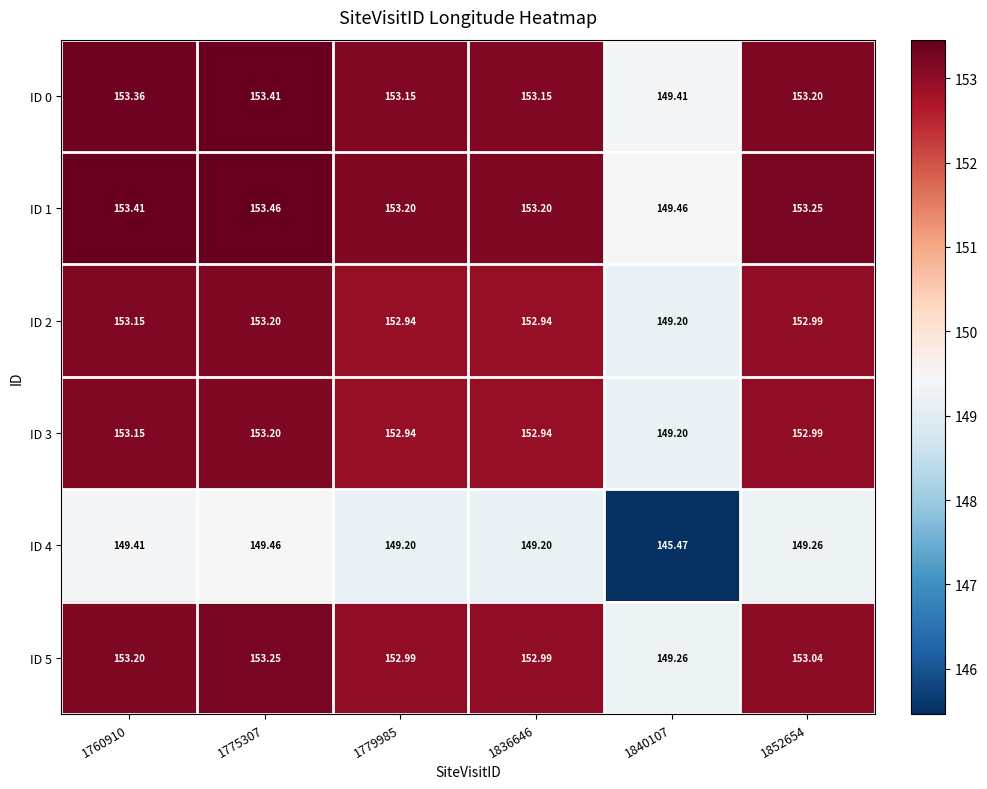

Is the value of ID 3 at 1852654 greater than the value of ID 1 at 1760910?

No